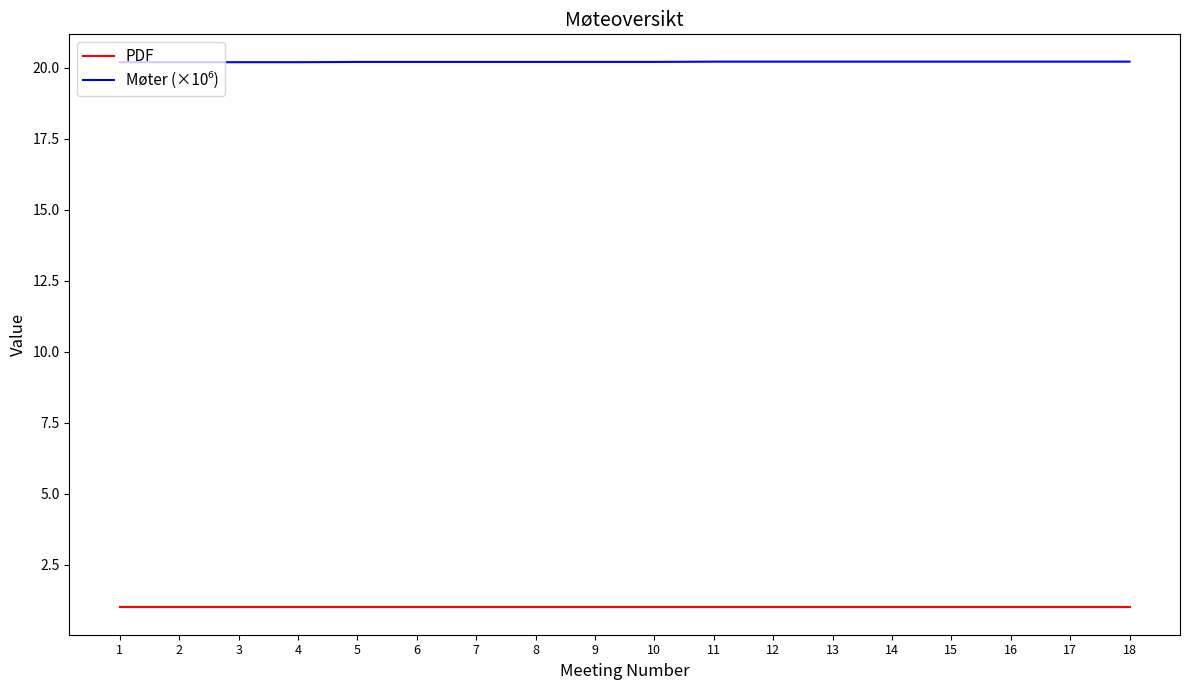

What is the difference between the highest and lowest values at 17?

19.2